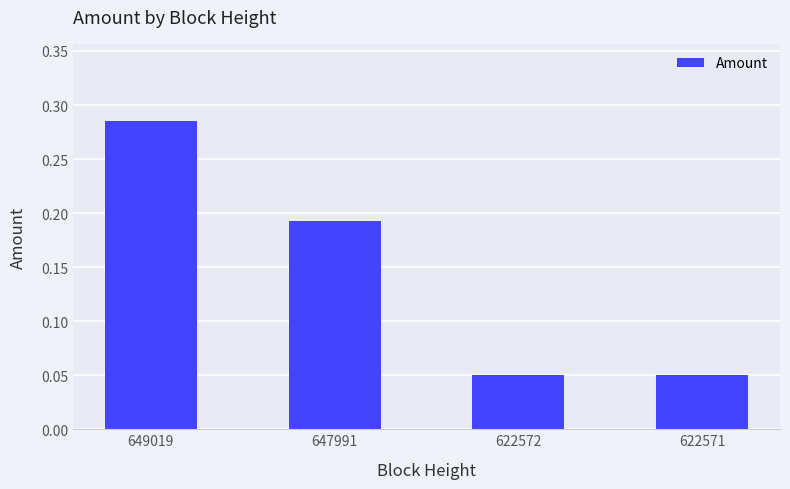

What is the change in value from 649019 to 647991?

-0.1